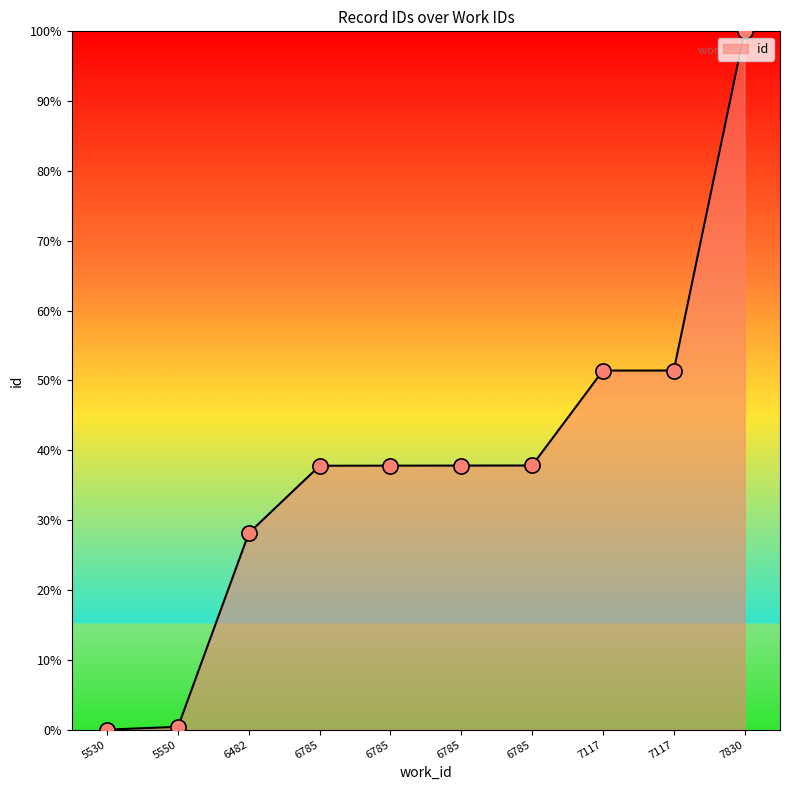

Approximately how many times larger is the value at 6482 compared to 7117?

0.5